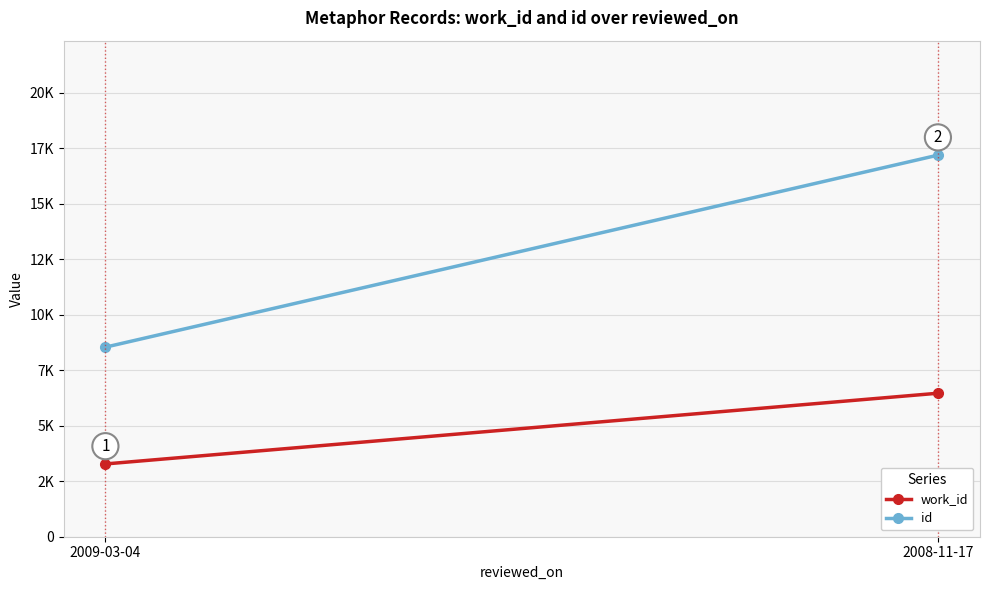

Is it true that id equals 8539 at 2009-03-04?

True